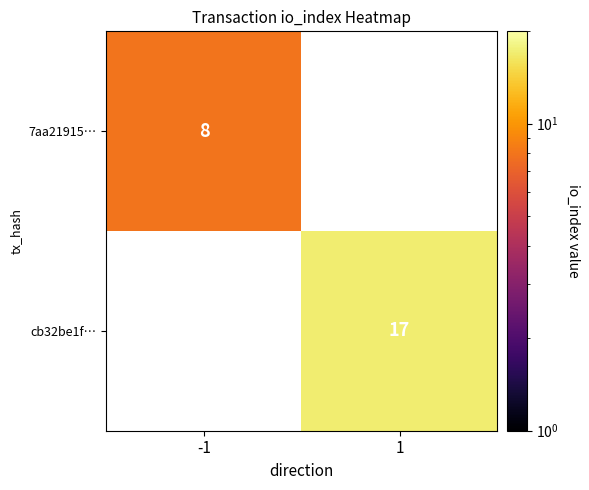

Which category has the highest value across all series?

1